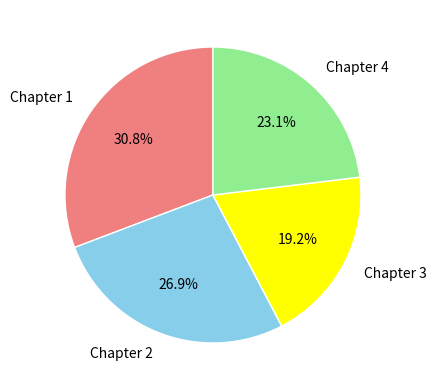

What portion of the pie excludes Chapter 1?

69.2%